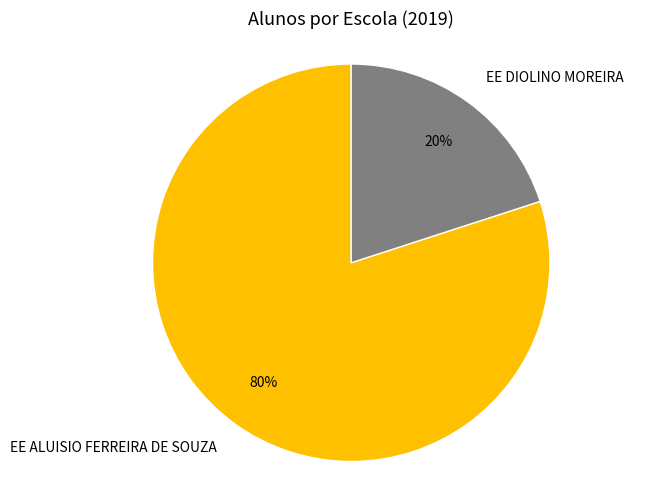

What is the smallest slice in the pie chart?

EE DIOLINO MOREIRA